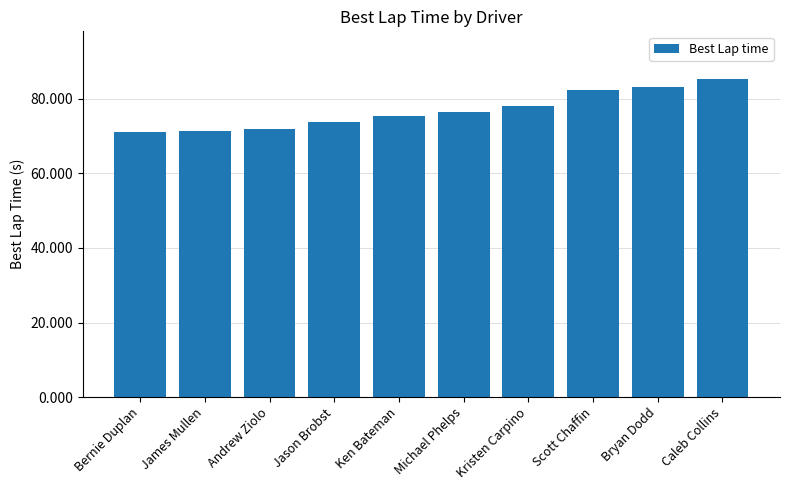

The chart shows a value of 82.3 at Scott Chaffin. True or false?

True